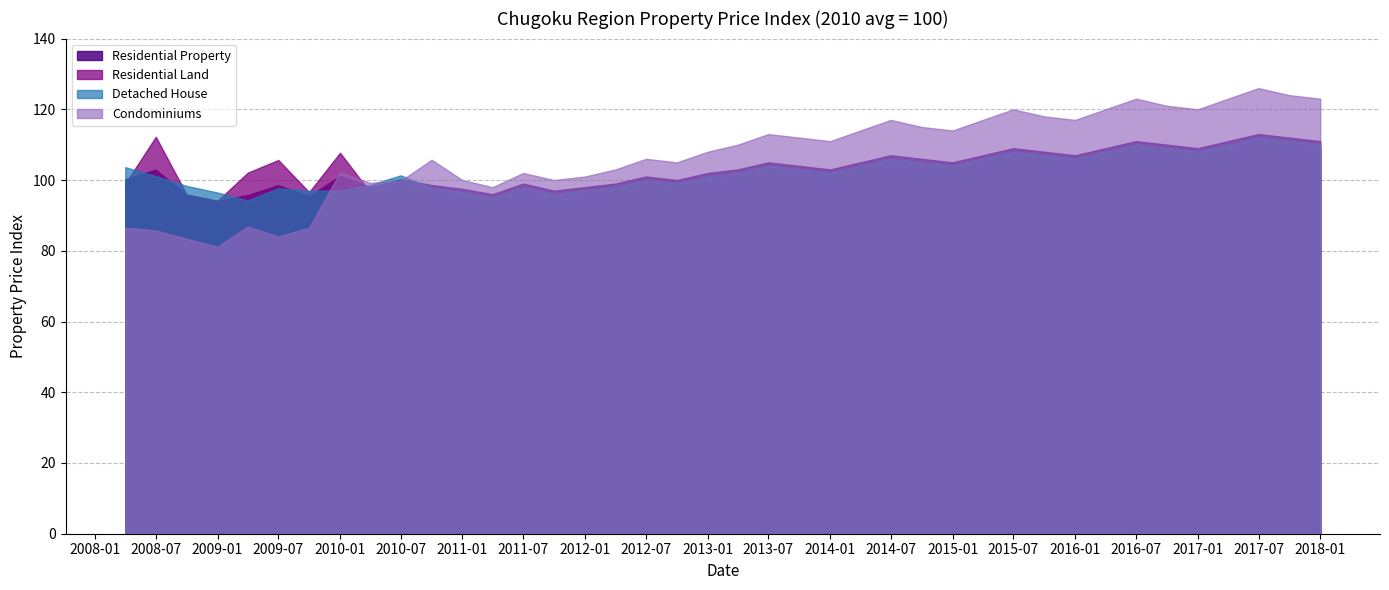

How many intersections are there between Detached House and Residential Property?

7